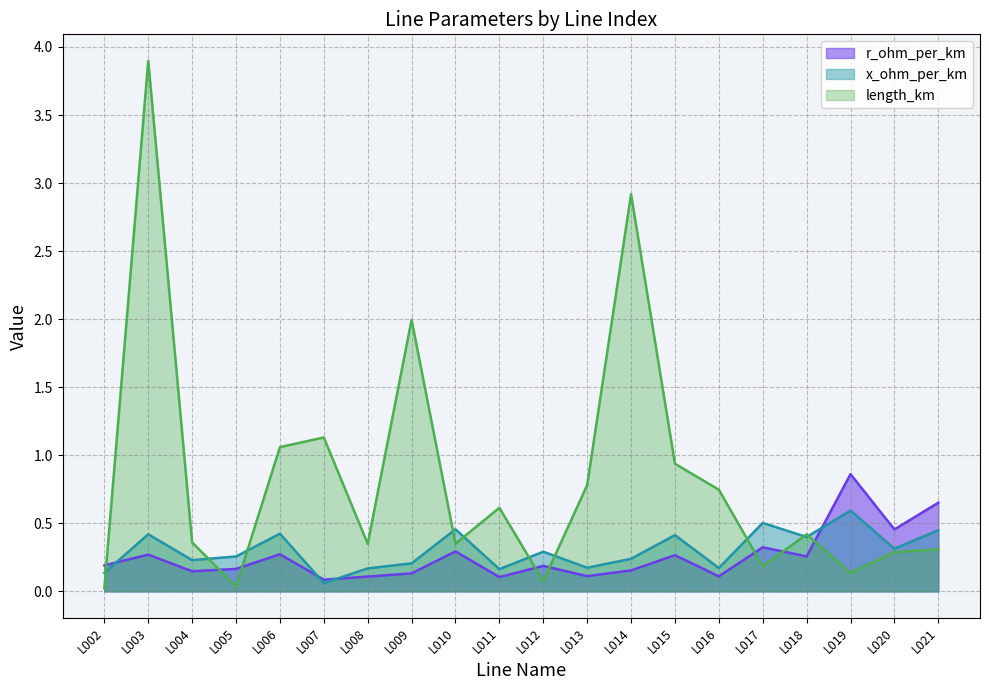

Reading left to right, extract all data points from this chart.

r_ohm_per_km: 0.2	0.3	0.1	0.2	0.3	0.1	0.1	0.1	0.3	0.1	0.2	0.1	0.2	0.3	0.1	0.3	0.3	0.9	0.5	0.7
x_ohm_per_km: 0.1	0.4	0.2	0.3	0.4	0.1	0.2	0.2	0.5	0.2	0.3	0.2	0.2	0.4	0.2	0.5	0.4	0.6	0.3	0.4
length_km: 0.0	3.9	0.4	0.0	1.1	1.1	0.3	2.0	0.4	0.6	0.1	0.8	2.9	0.9	0.7	0.2	0.4	0.1	0.3	0.3